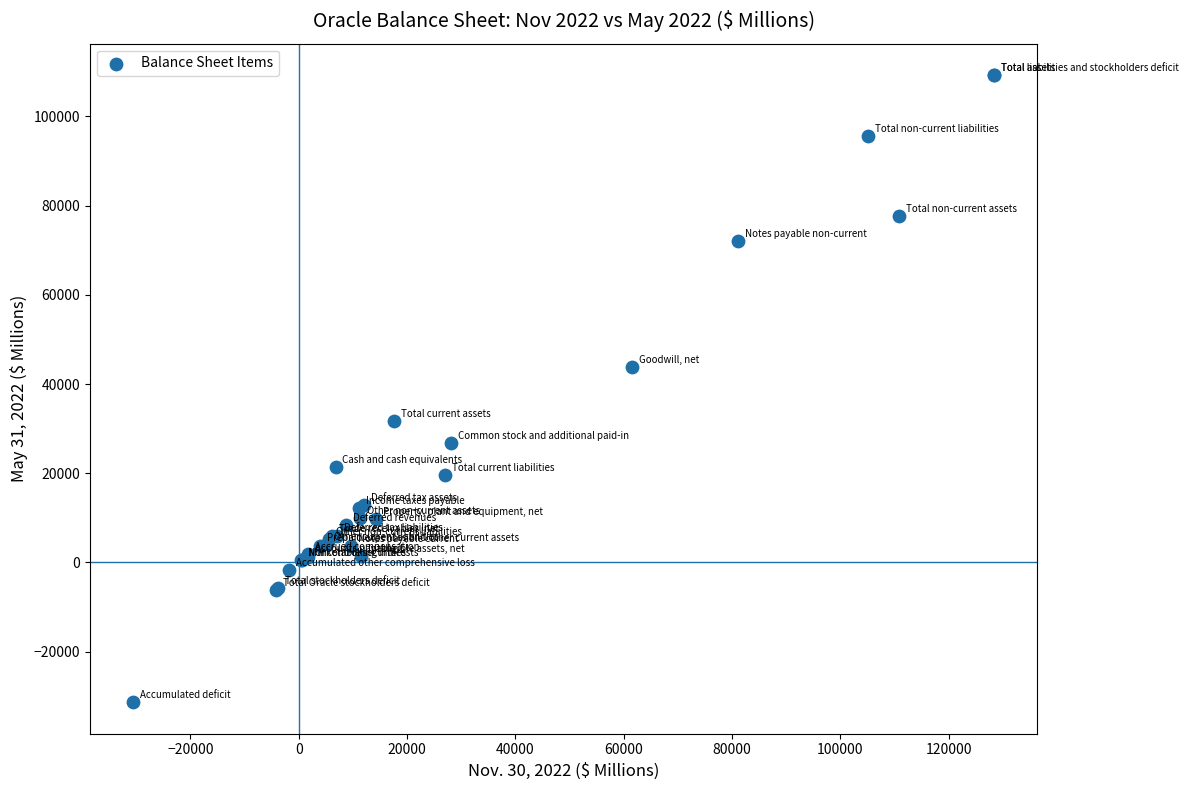

What Y value in the scatter plot is closest to 38980?

43811